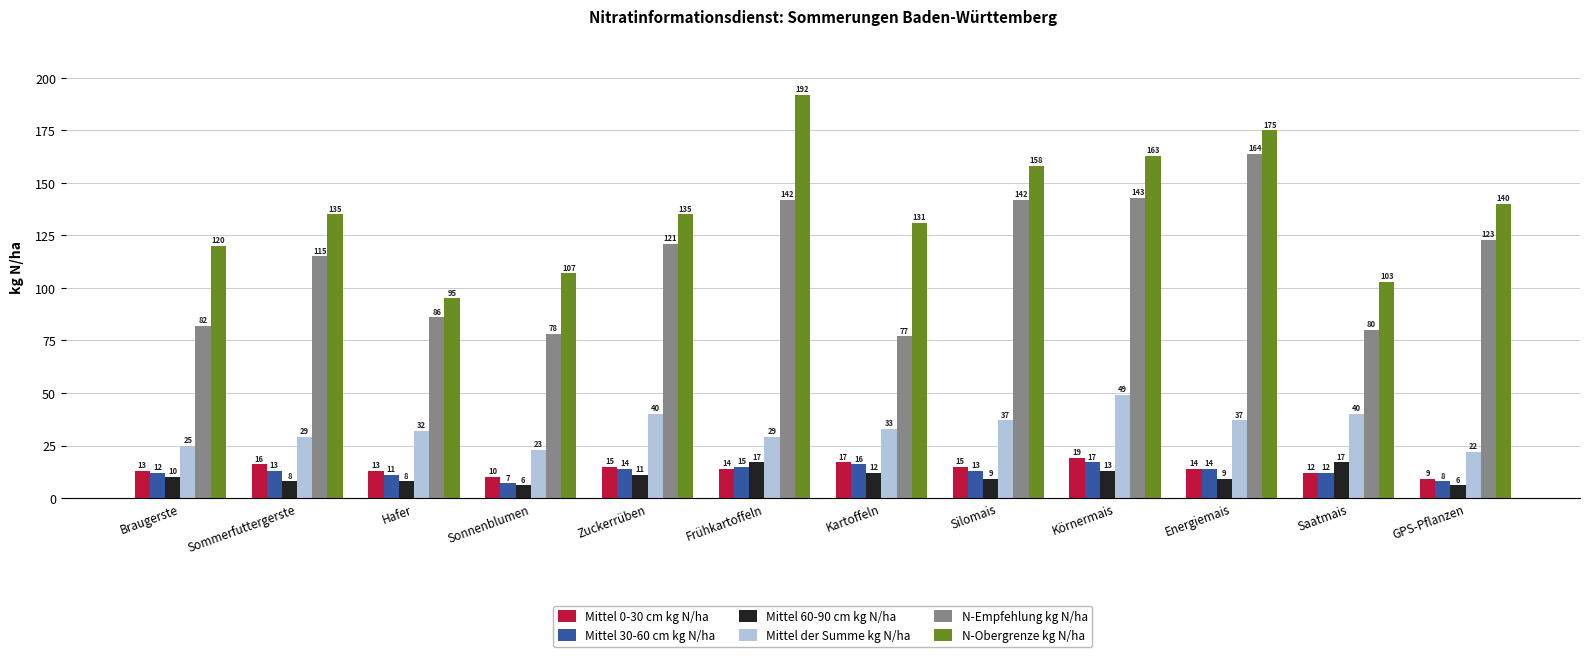

What are all the series names shown in the legend?

Mittel 0-30 cm kg N/ha, Mittel 30-60 cm kg N/ha, Mittel 60-90 cm kg N/ha, Mittel der Summe kg N/ha, N-Empfehlung kg N/ha, N-Obergrenze kg N/ha